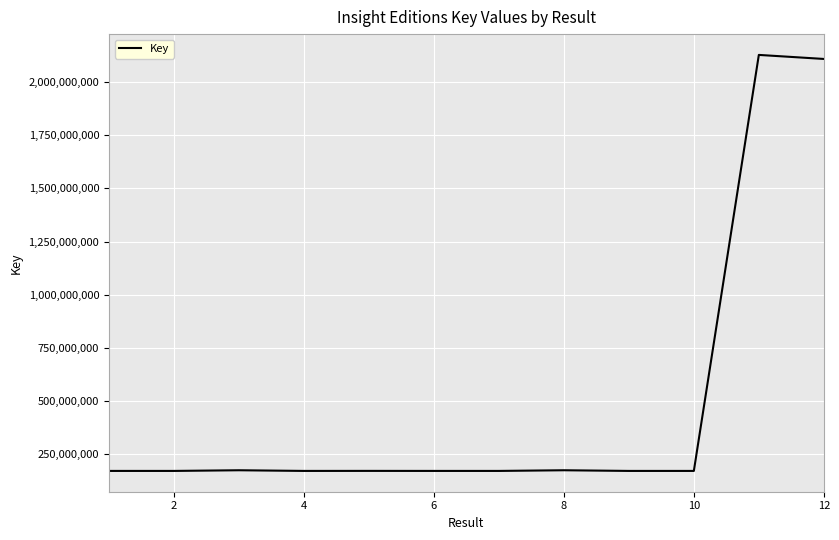

What is the maximum value shown in the chart?

2128095492